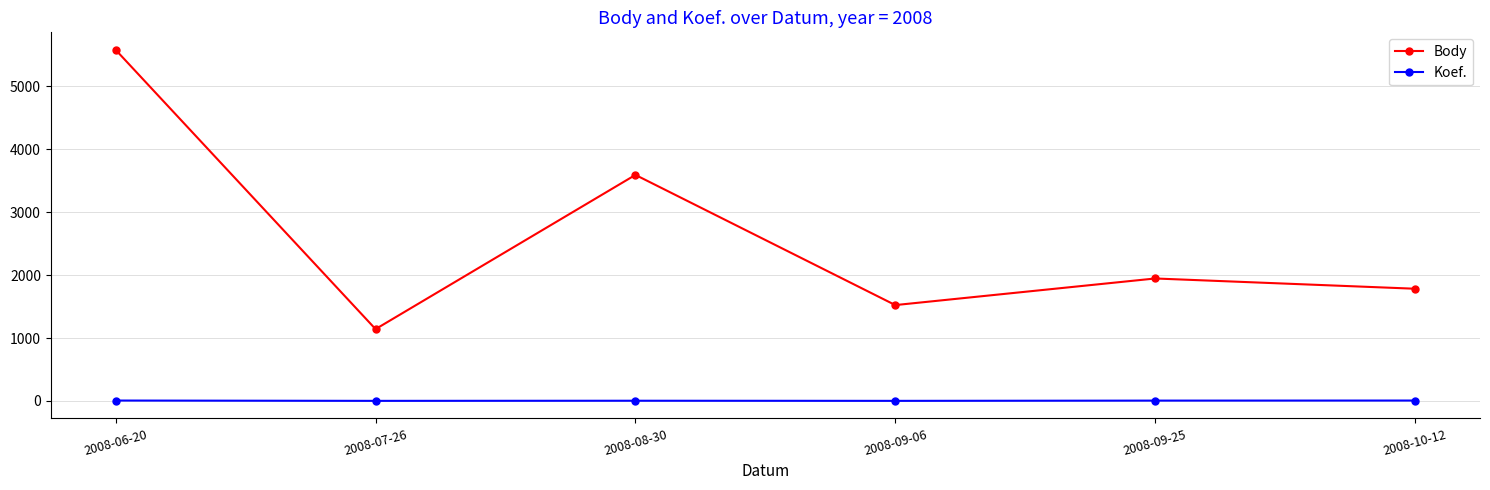

How many interior local peaks does the Body series have?

2